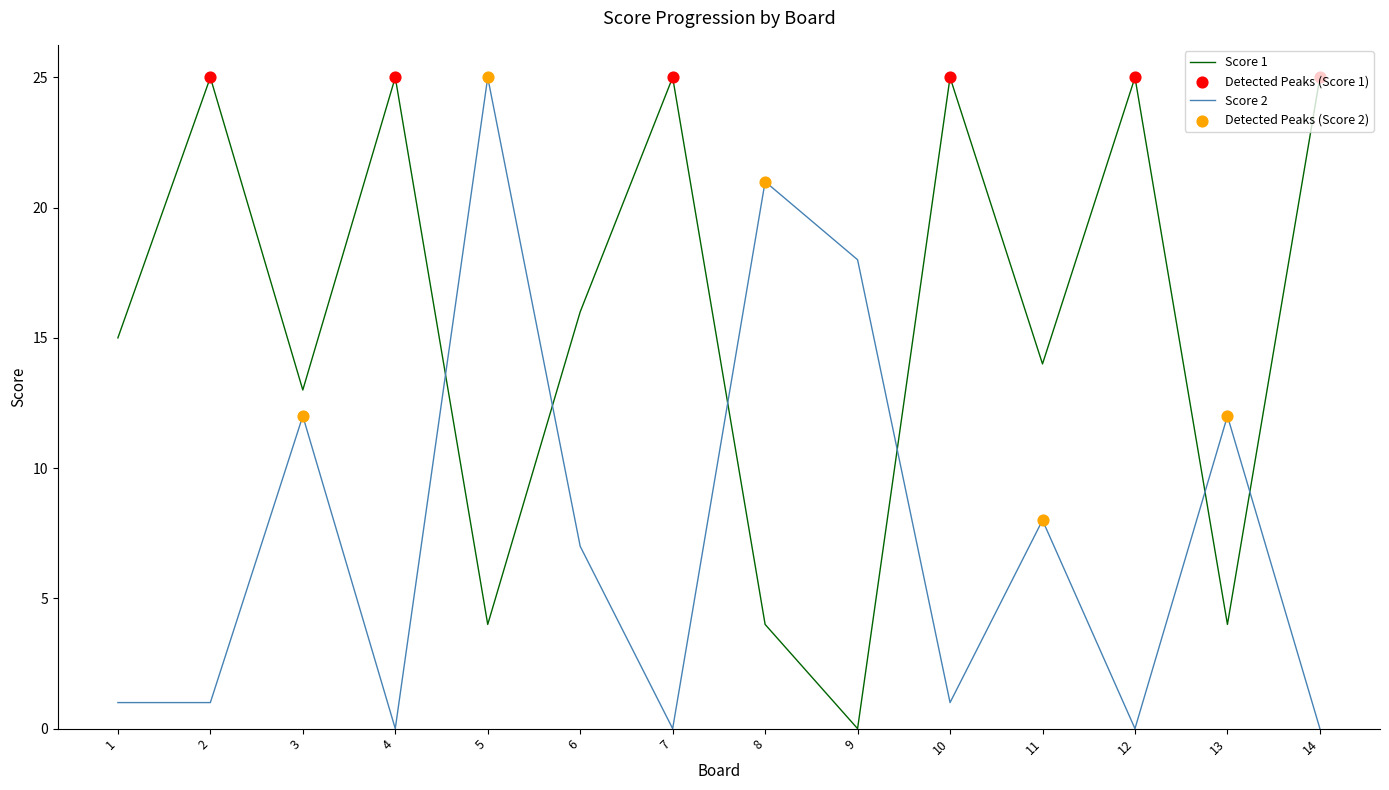

What is the maximum value for Score 2?

25